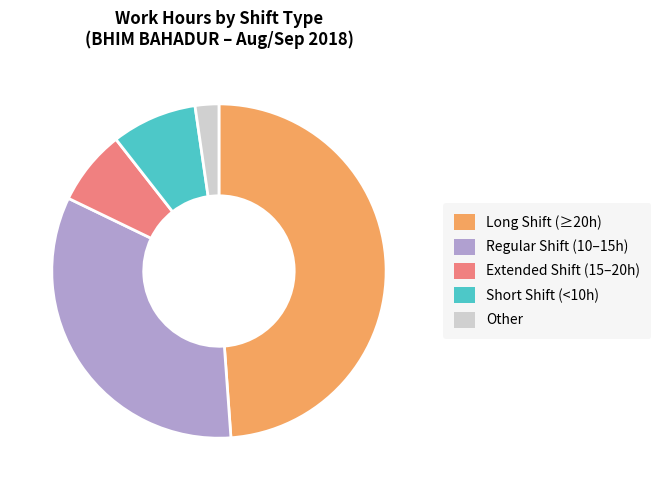

Is the sum of Long Shift (≥20h) and Extended Shift (15–20h) greater than half?

Yes